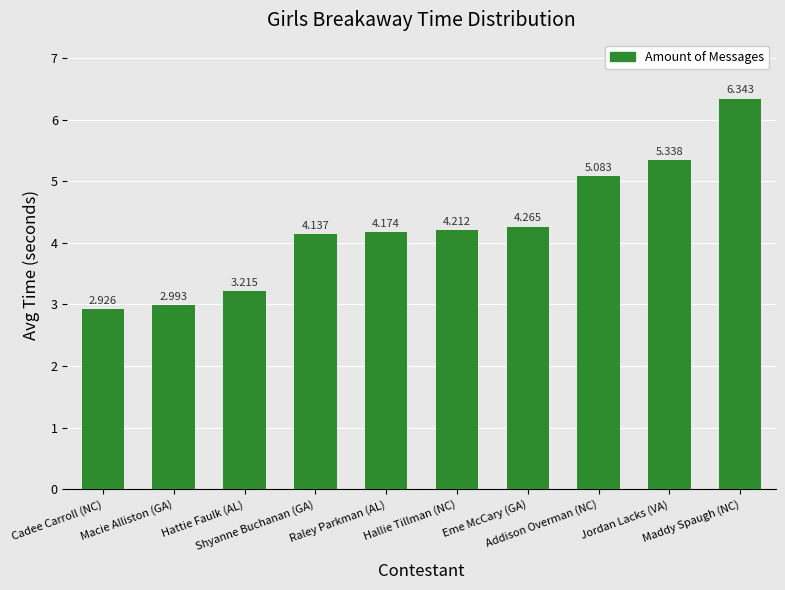

Reading right to left, what are all the values shown in this chart?

Maddy Spaugh (NC)=6.3	Jordan Lacks (VA)=5.3	Addison Overman (NC)=5.1	Eme McCary (GA)=4.3	Hallie Tillman (NC)=4.2	Raley Parkman (AL)=4.2	Shyanne Buchanan (GA)=4.1	Hattie Faulk (AL)=3.2	Macie Alliston (GA)=3.0	Cadee Carroll (NC)=2.9